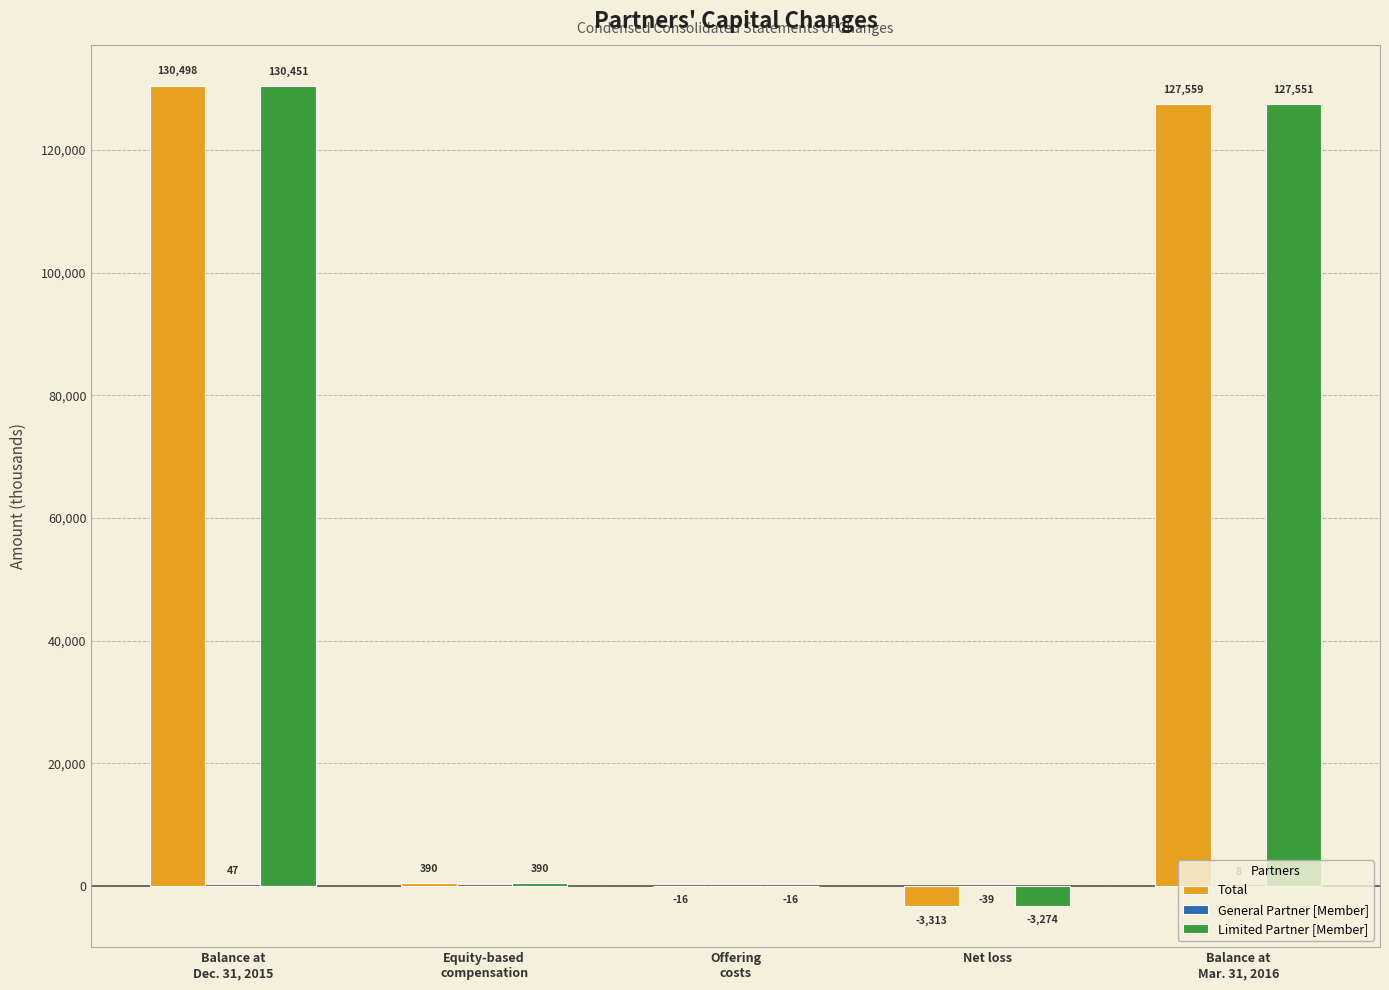

Which category has the highest value across all series?

Balance at
Dec. 31, 2015